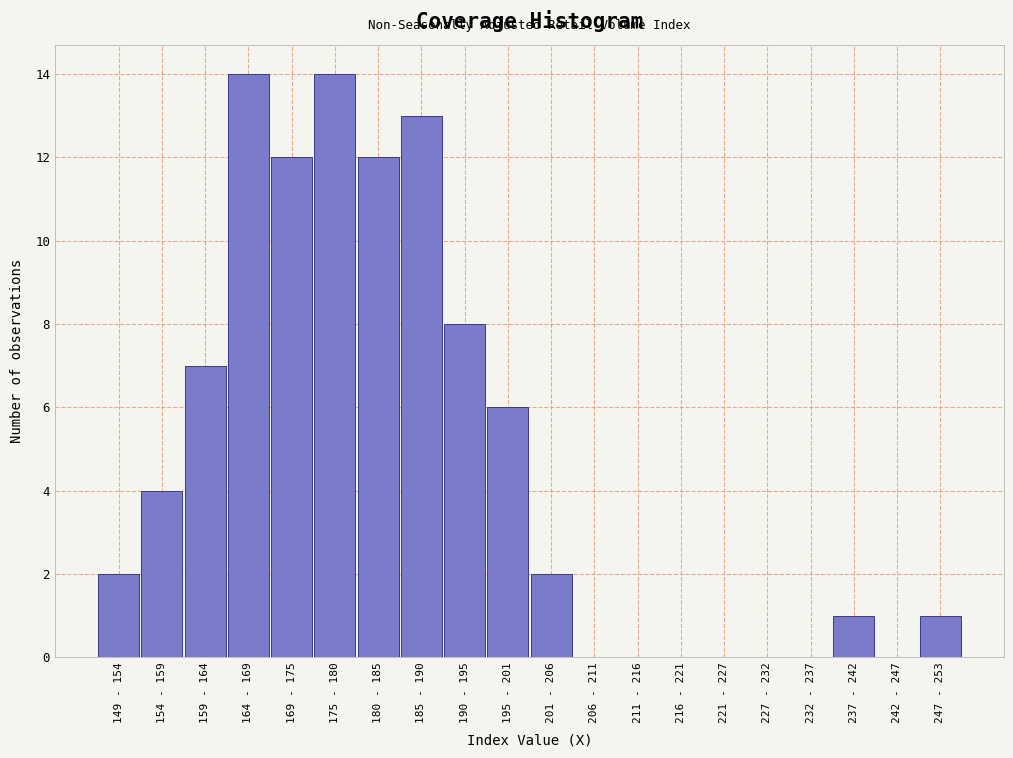

Reading left to right, extract all data points from this chart.

149 - 154=2	154 - 159=4	159 - 164=7	164 - 169=14	169 - 175=12	175 - 180=14	180 - 185=12	185 - 190=13	190 - 195=8	195 - 201=6	201 - 206=2	206 - 211=0	211 - 216=0	216 - 221=0	221 - 227=0	227 - 232=0	232 - 237=0	237 - 242=1	242 - 247=0	247 - 253=1